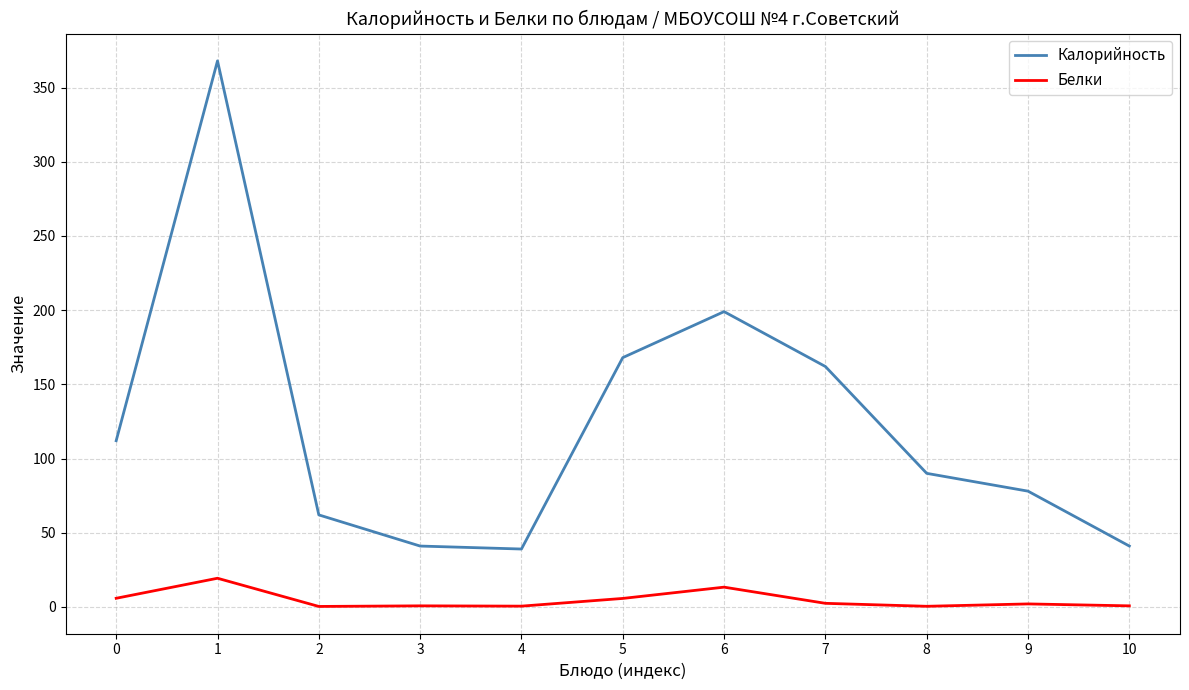

True or false: Калорийность and Белки intersect in this chart.

False